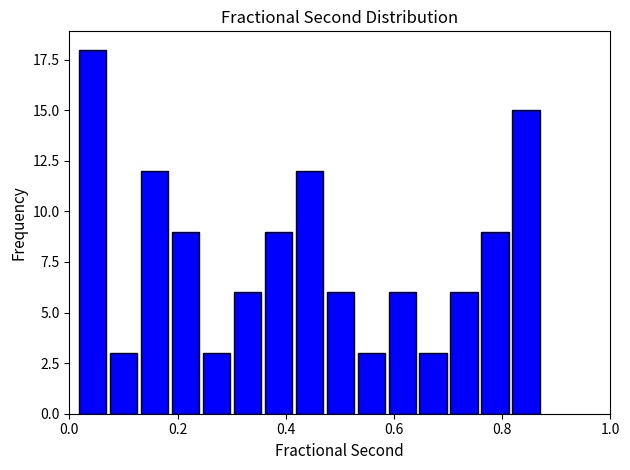

Around what value on the x-axis is the tallest bar? Give the approximate position of its centre, as read against the axis.

0.04